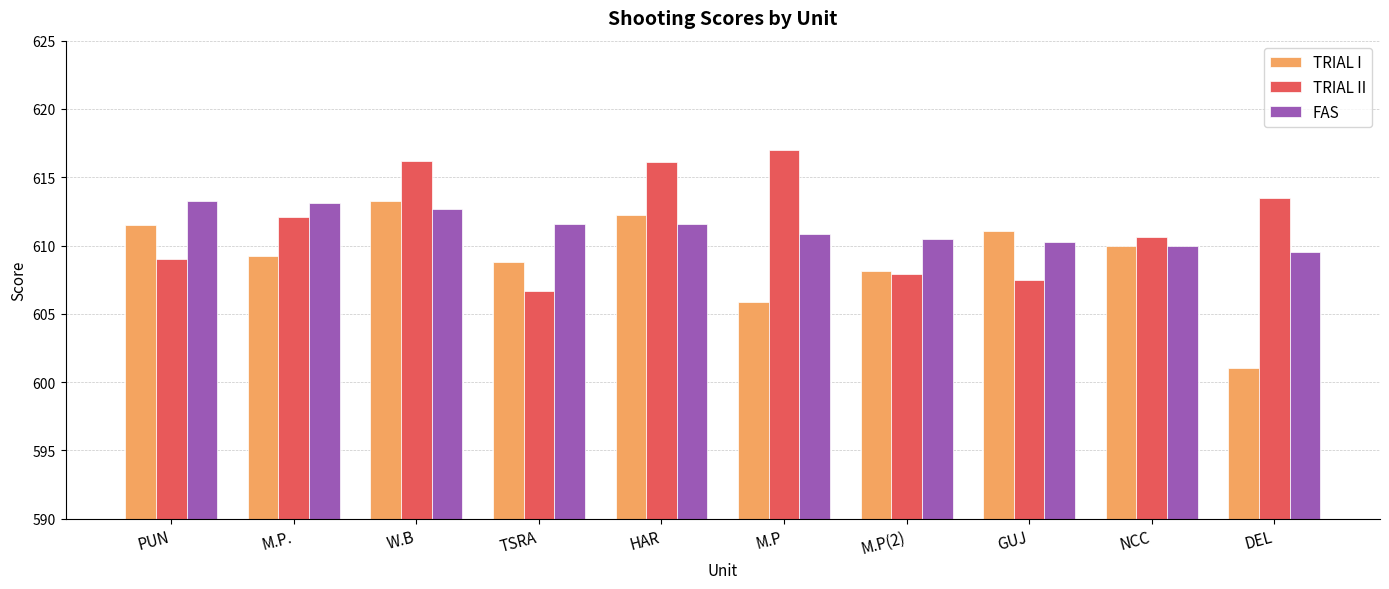

What is the sum of all TRIAL I values?

6091.1